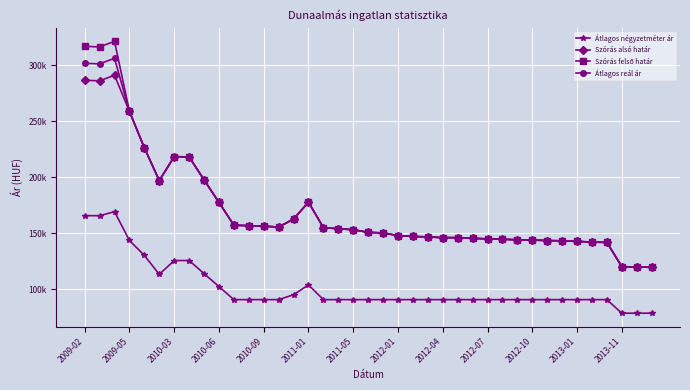

What is the smallest value displayed?

78684